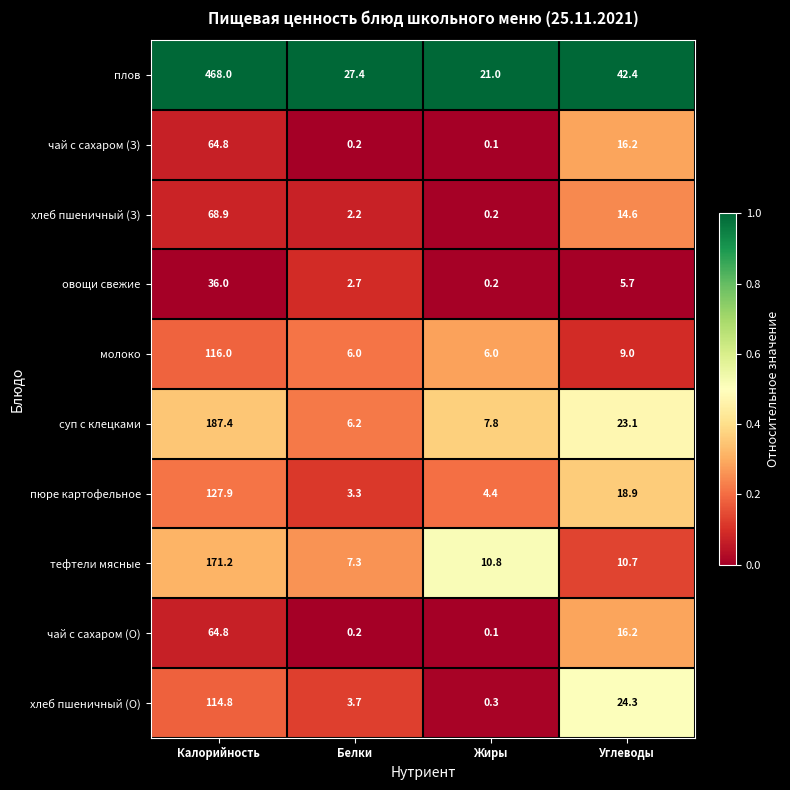

How many distinct data groups are displayed?

10